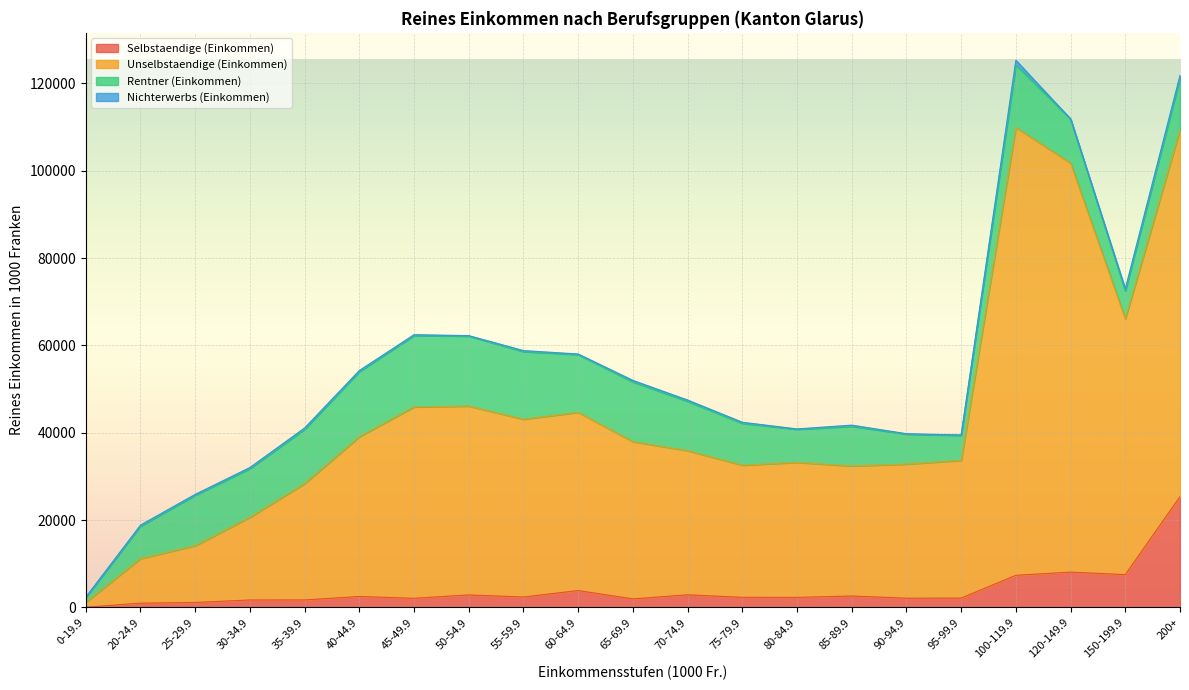

What is the label of the 12th point from the left?

70-74.9